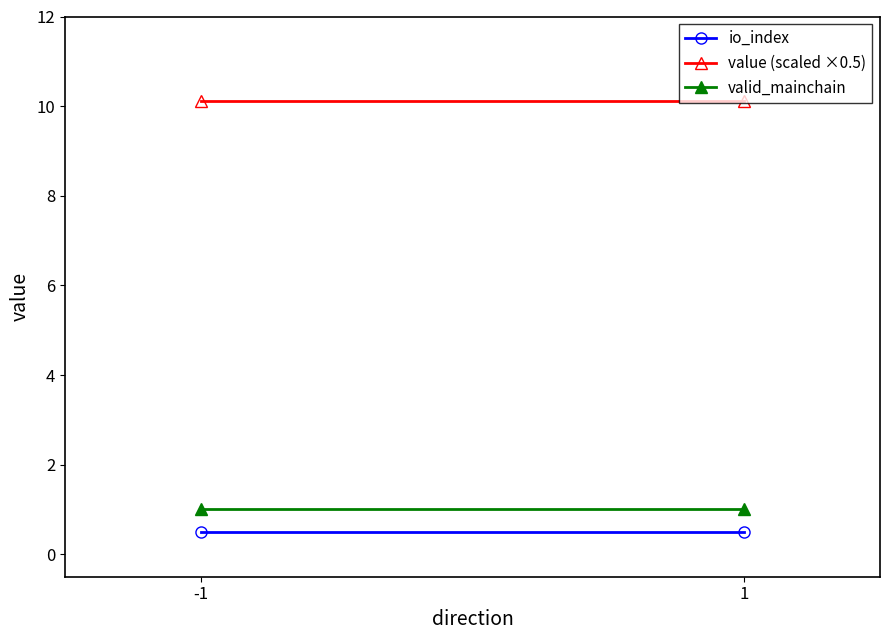

True or false: io_index has a value of 0.5 at -1.

True